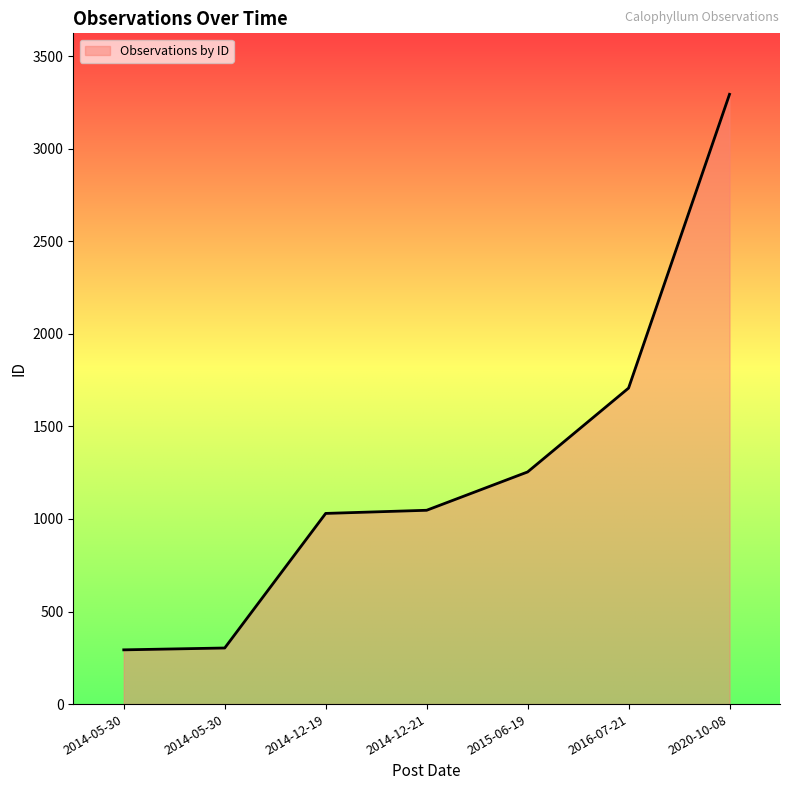

What is the difference between the maximum and second lowest values?

2991